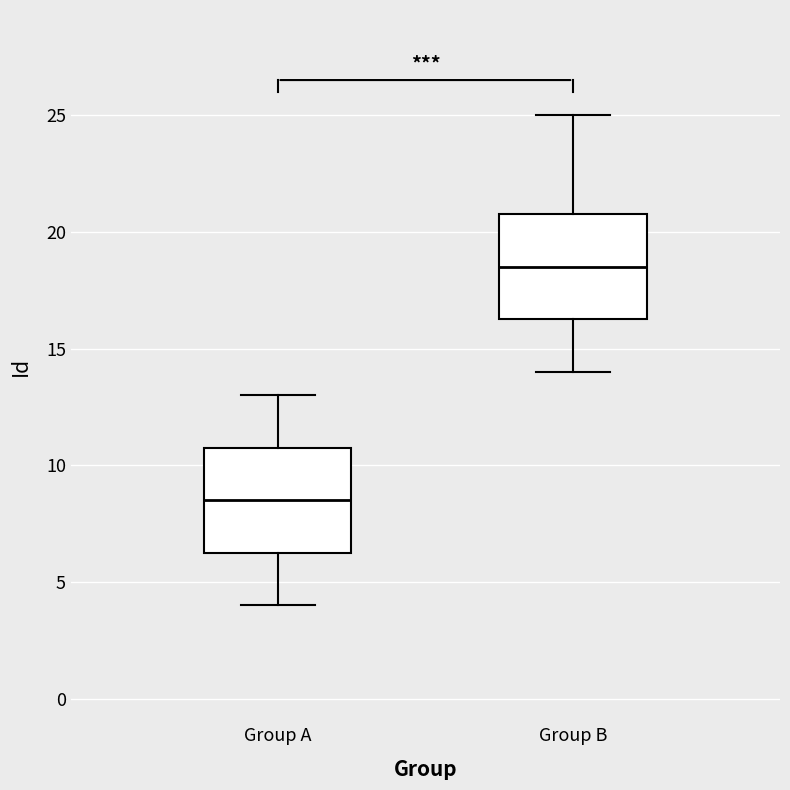

Where is the lower edge of the box for Group B on the y-axis? The values are not printed on the chart, so give them approximately, as read against the axis.

16.5